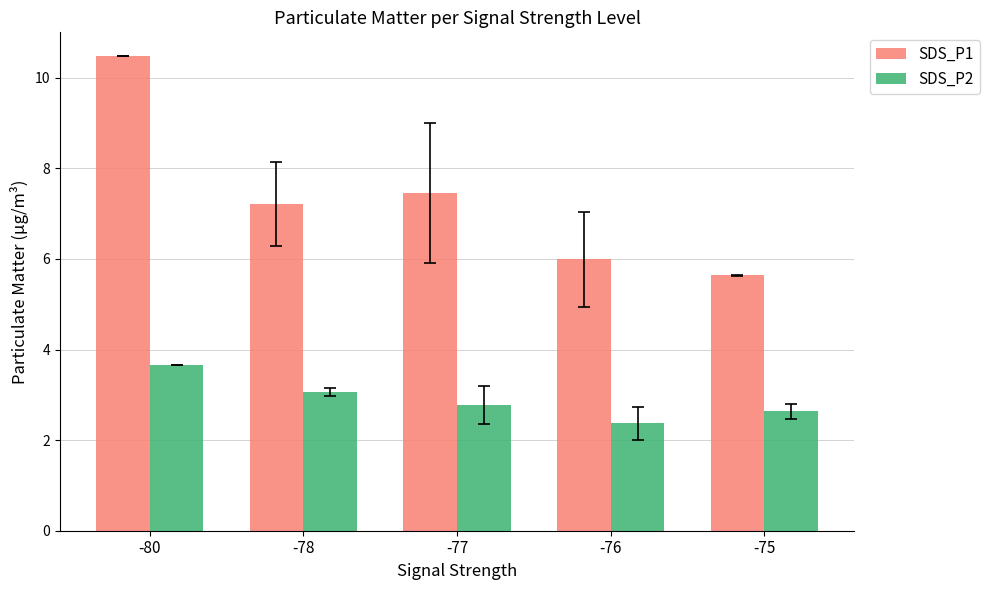

The value of SDS_P2 at -77 is 4.7. True or false?

False